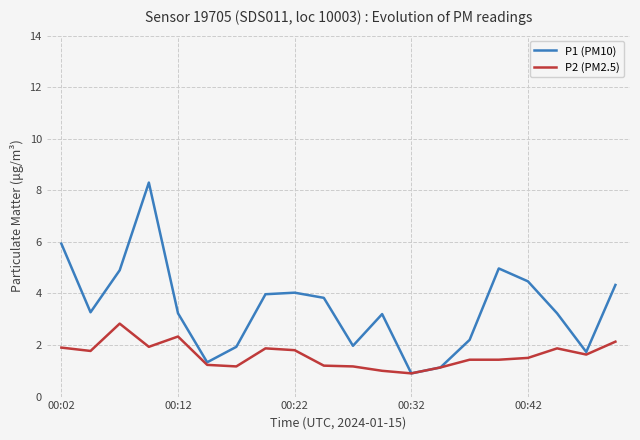

What is the difference between the second highest and second lowest values in the P1 (PM10) series?

4.8